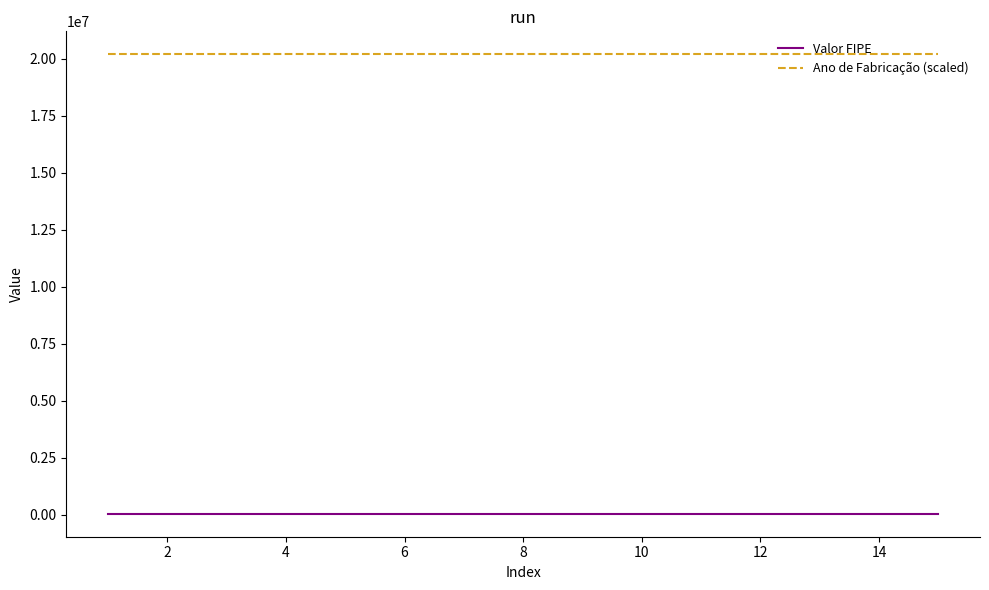

Rank the series by their average value, from highest to lowest.

Ano de Fabricação (scaled), Valor FIPE